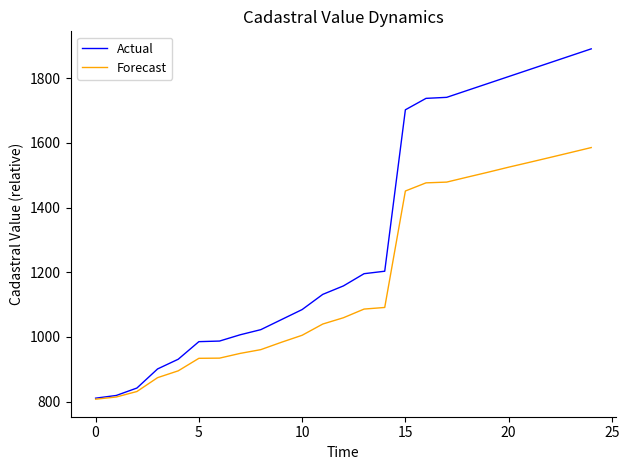

Which series has the widest spread of values?

Actual